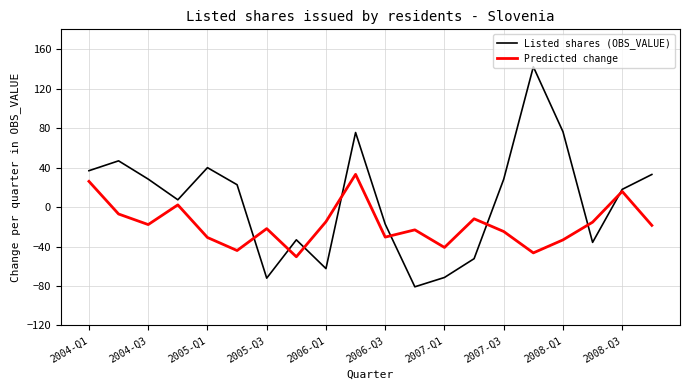

What is the minimum value shown in the chart?

-80.8